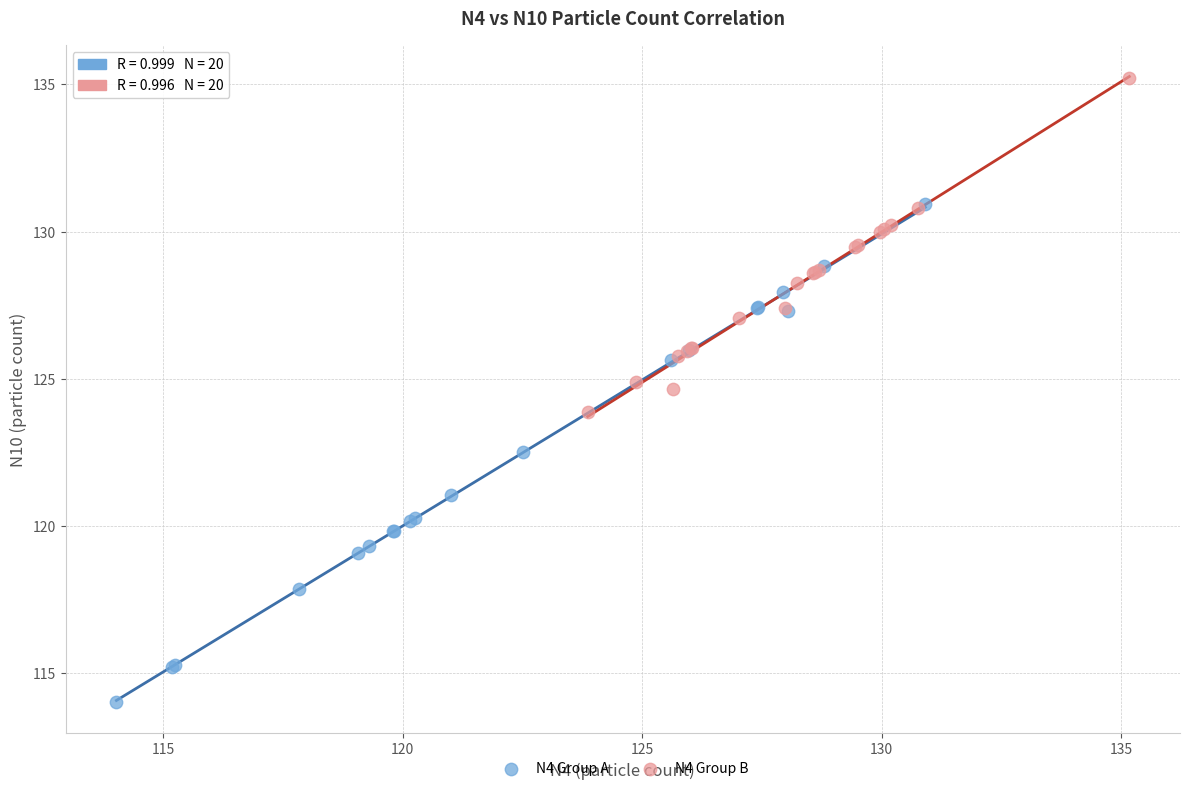

Which series reaches the maximum Y coordinate?

N4 Group B